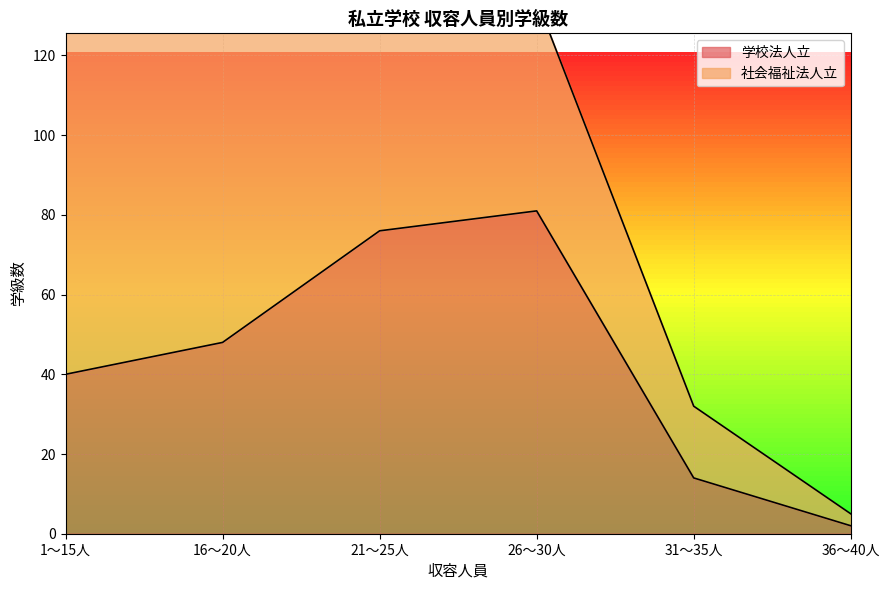

True or false: 学校法人立 has a value of 14 at 31～35人.

True